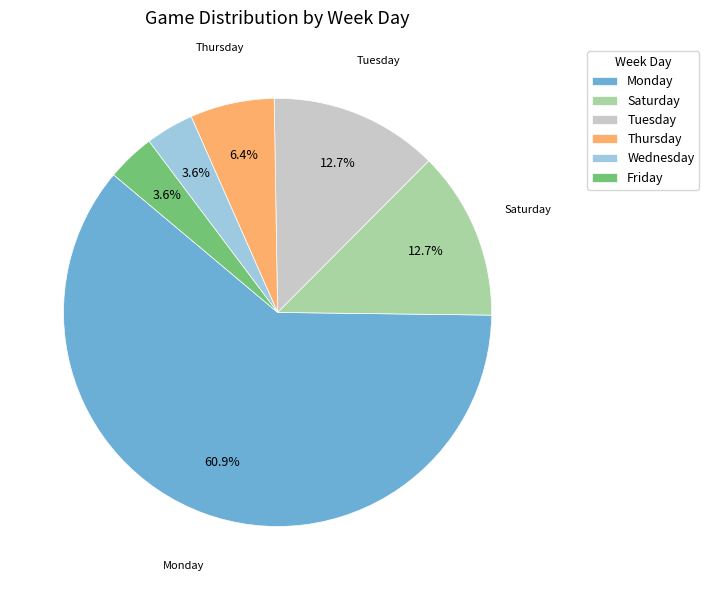

Is there a majority slice in this chart?

Yes